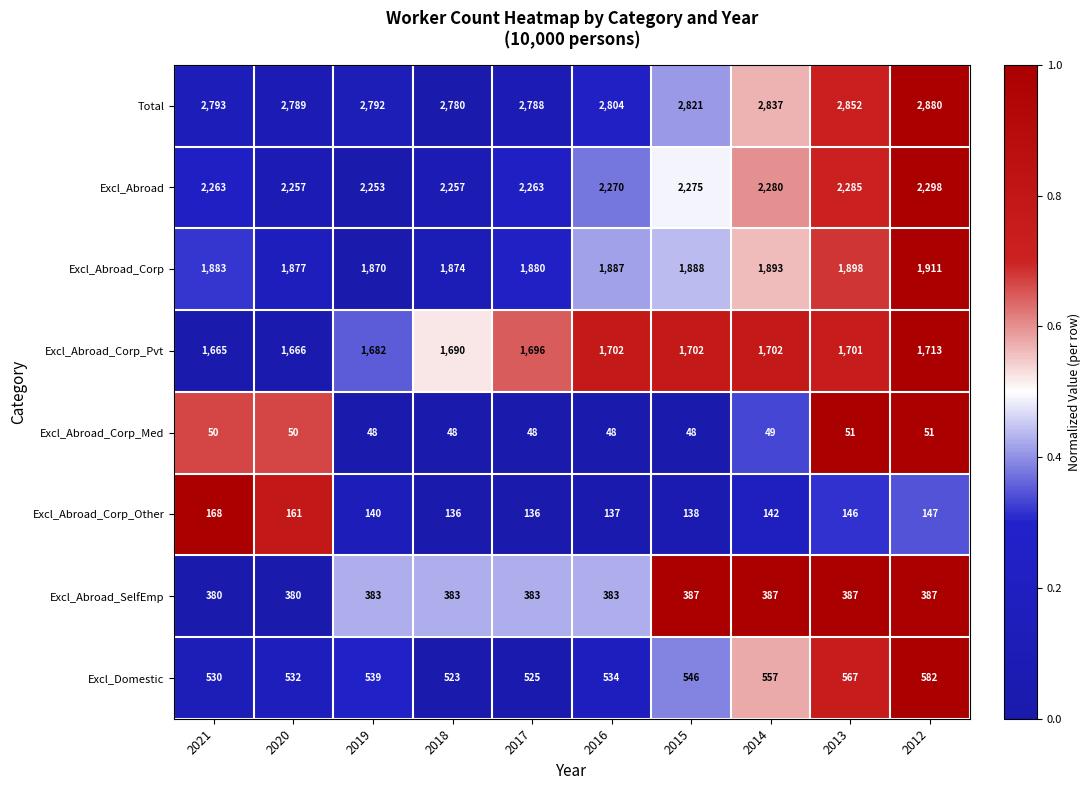

At which category is the sum across all series the highest?

2012